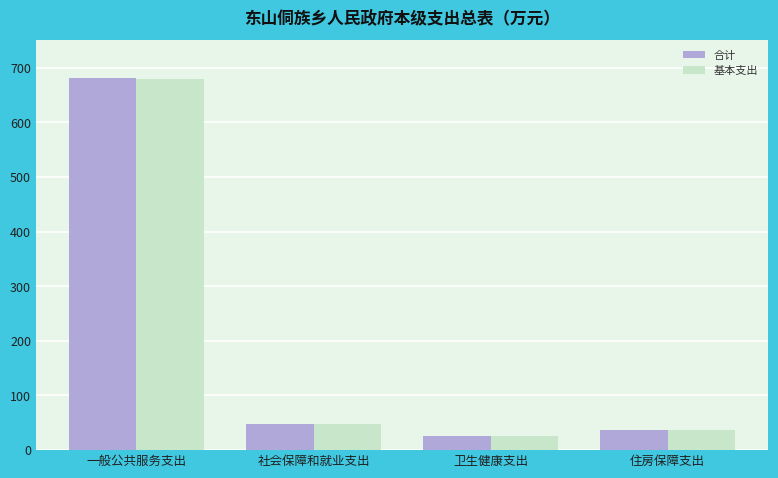

What position from the right is 一般公共服务支出?

4